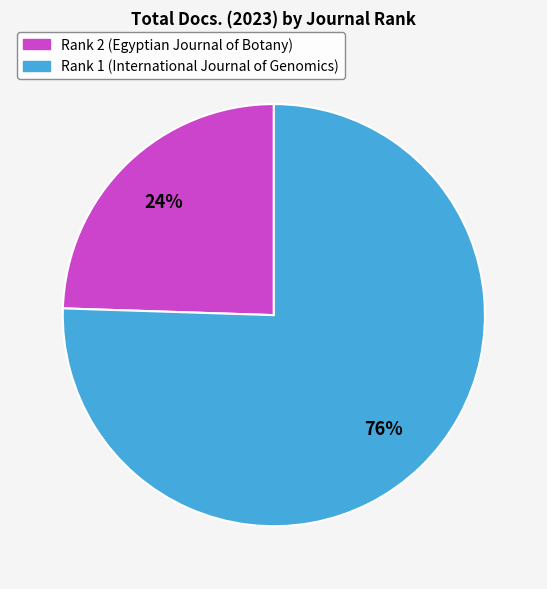

Which slice represents more than half of the pie?

Rank 1 (International Journal of Genomics)